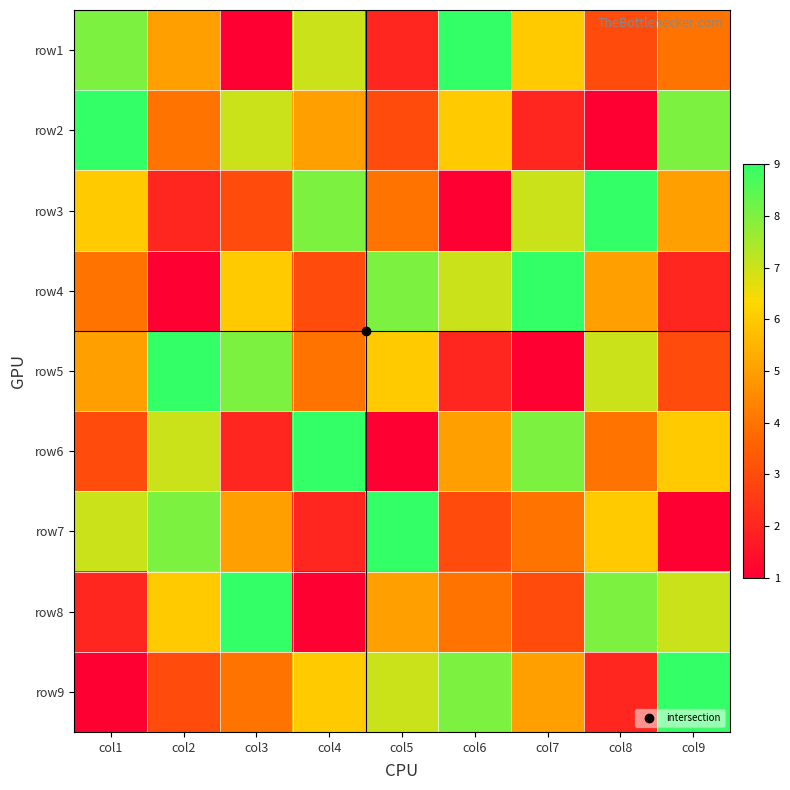

What is the total value across all series at col5?

45